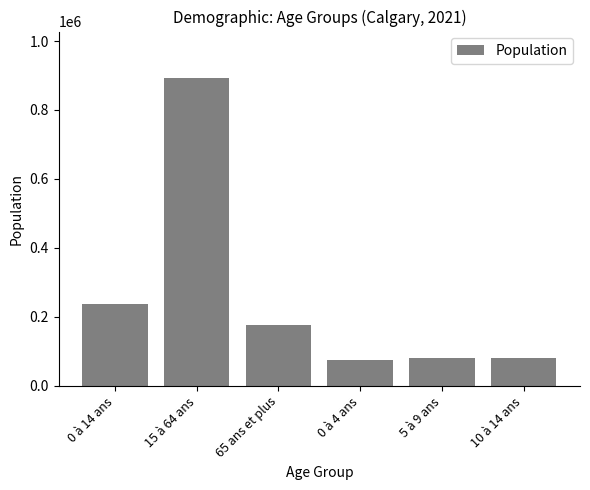

Which category has the highest value across all series?

15 à 64 ans